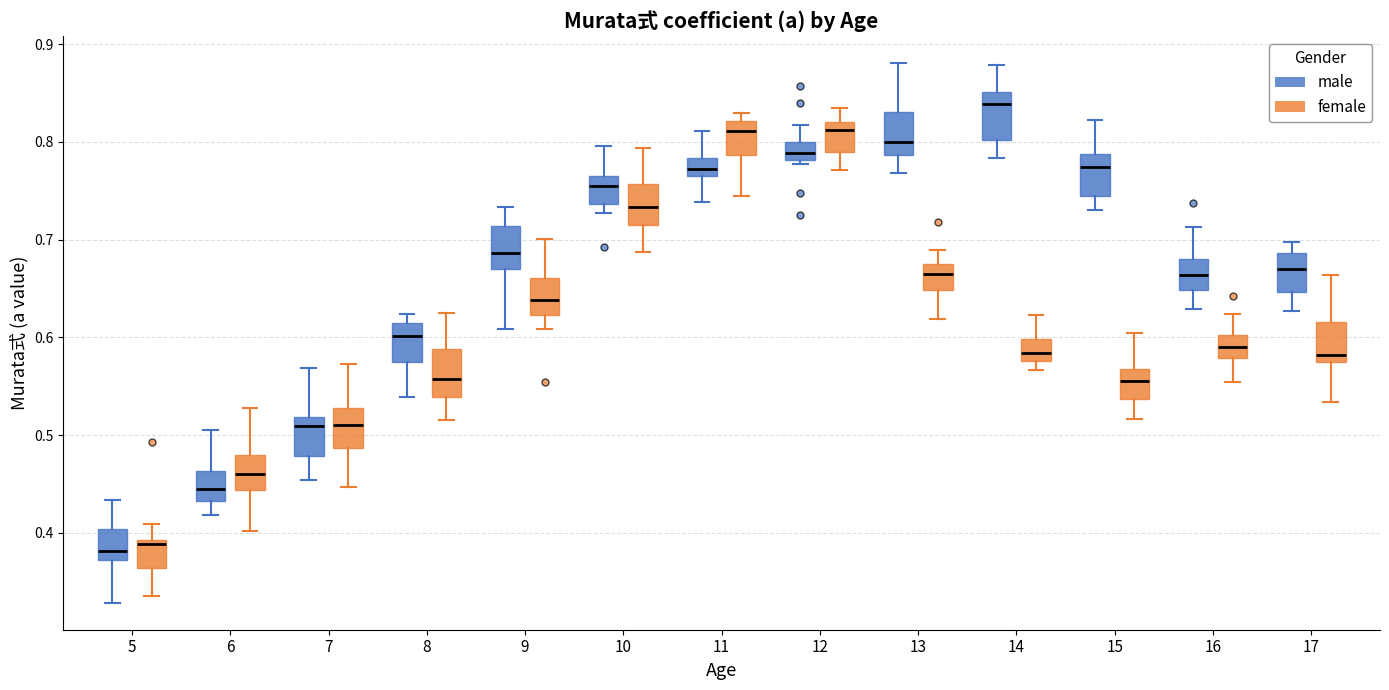

Which box has the highest median line?

14 (male)